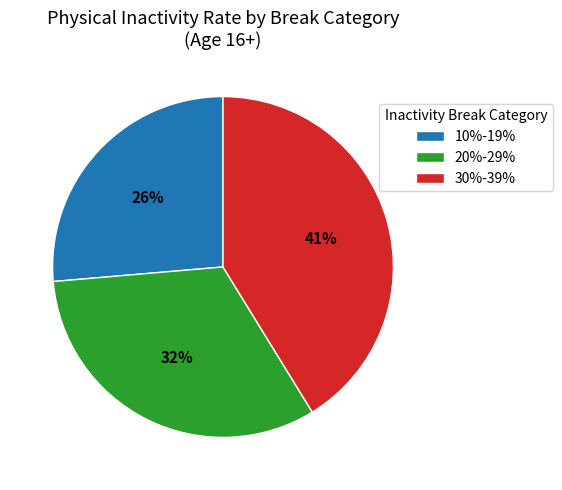

What is the ratio of the value at 20%-29% to the value at 10%-19%?

1.2